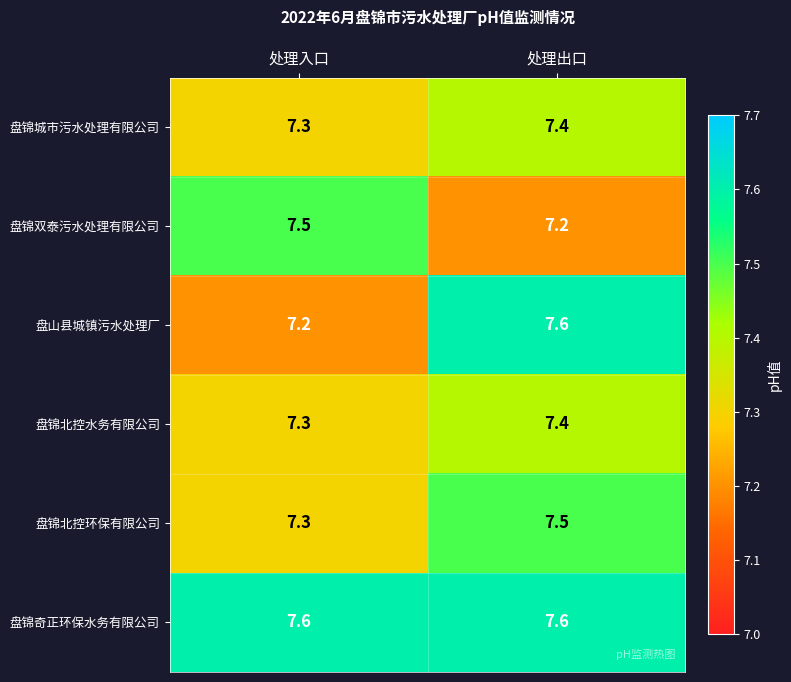

Which series changed the most between 处理入口 and 处理出口?

盘山县城镇污水处理厂